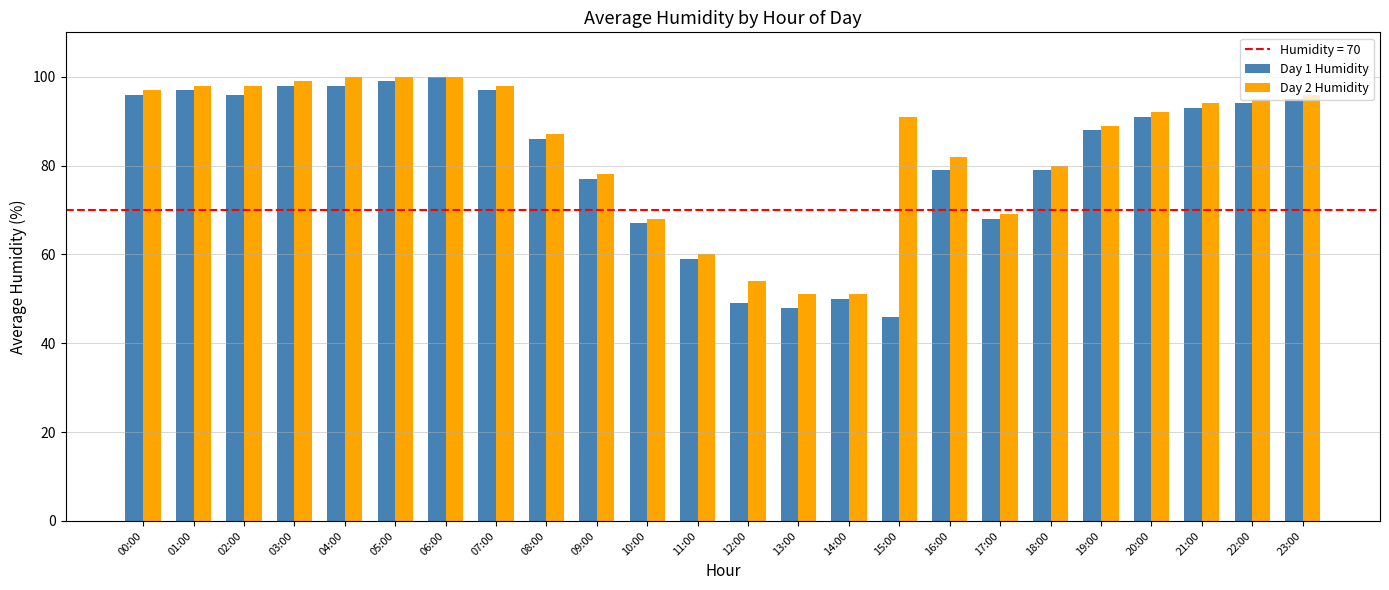

What is the label of the 11th bar from the left?

10:00